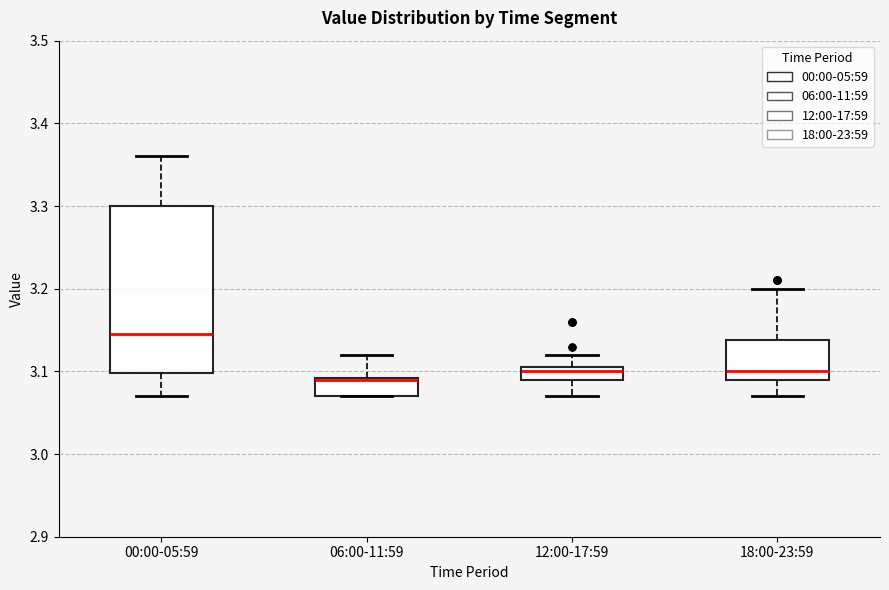

Reading left to right, transcribe this box plot: for each box, give where its median line is, the range the box spans, and where its two whiskers end, as read against the y-axis. The values are not printed on the chart, so give them approximately, as read against the axis.

00:00-05:59: median 3.15, box 3.10 to 3.30, whiskers 3.07 to 3.36
06:00-11:59: median 3.09, box 3.07 to 3.09, whiskers 3.07 to 3.12
12:00-17:59: median 3.10, box 3.09 to 3.11, whiskers 3.07 to 3.12
18:00-23:59: median 3.10, box 3.09 to 3.14, whiskers 3.07 to 3.20